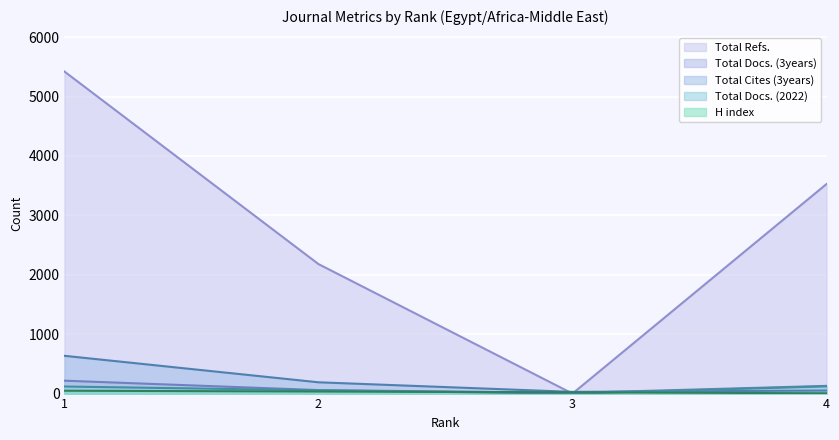

Which series has the largest range (max minus min)?

Total Refs.